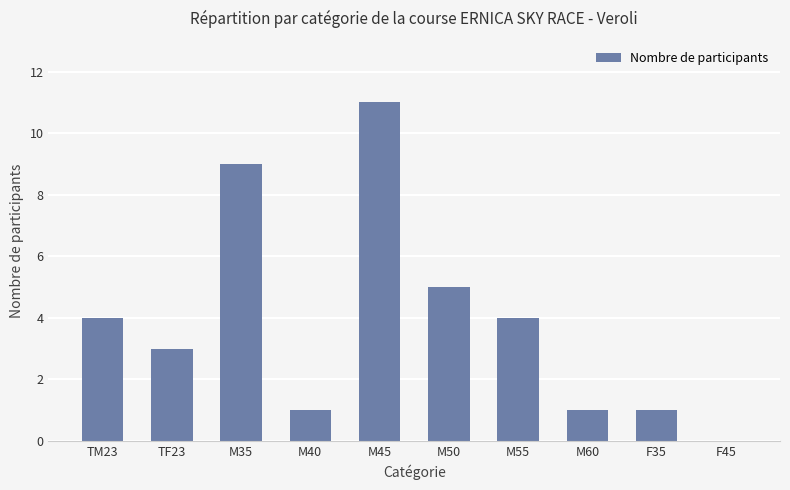

What is the change in value from M40 to M55?

+3